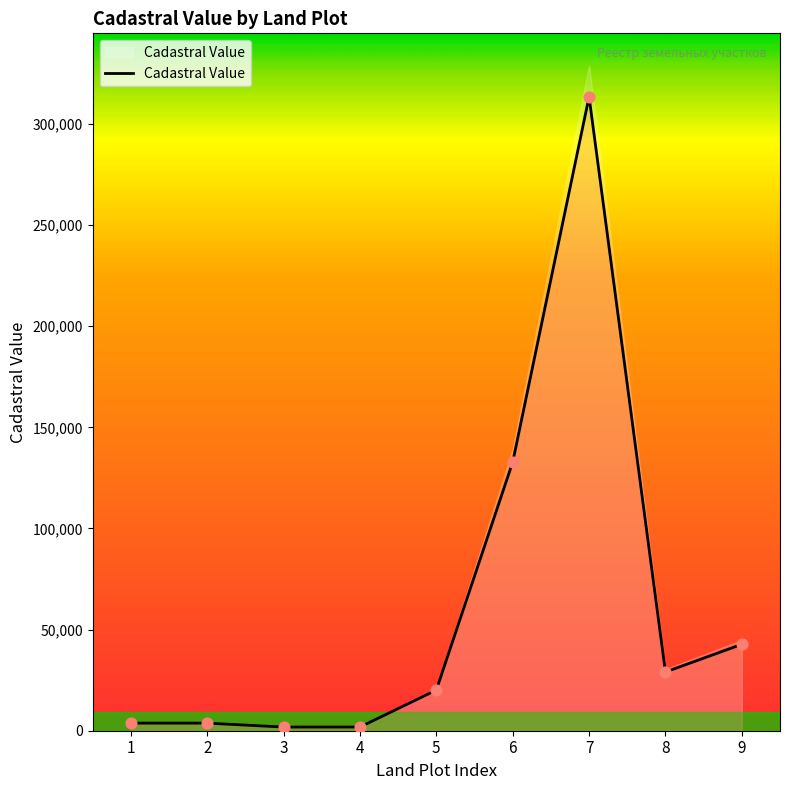

What is the change in value from 6 to 9?

-90049.1